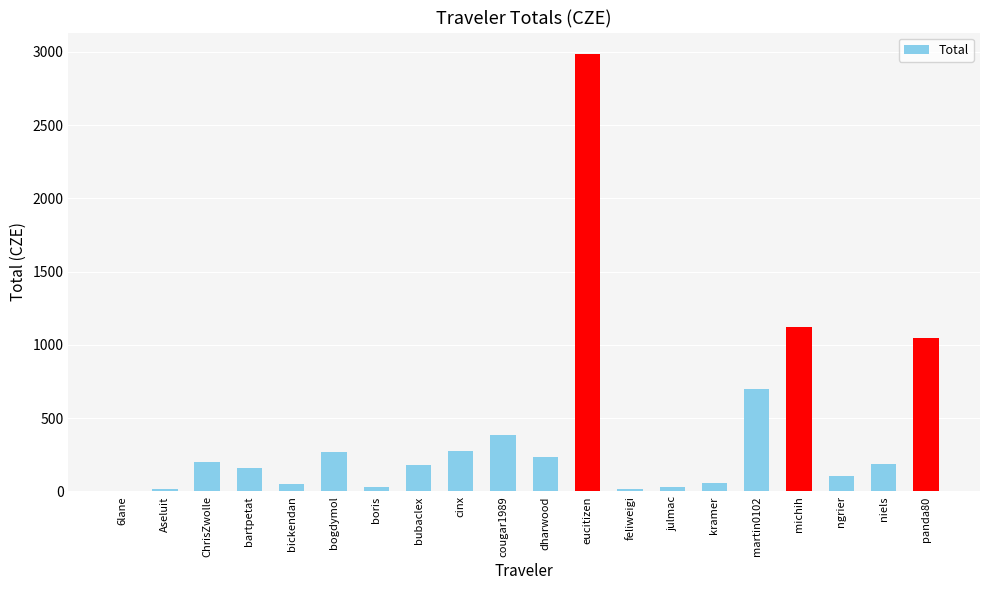

Which has a higher value, feliweigi or bartpetat?

bartpetat